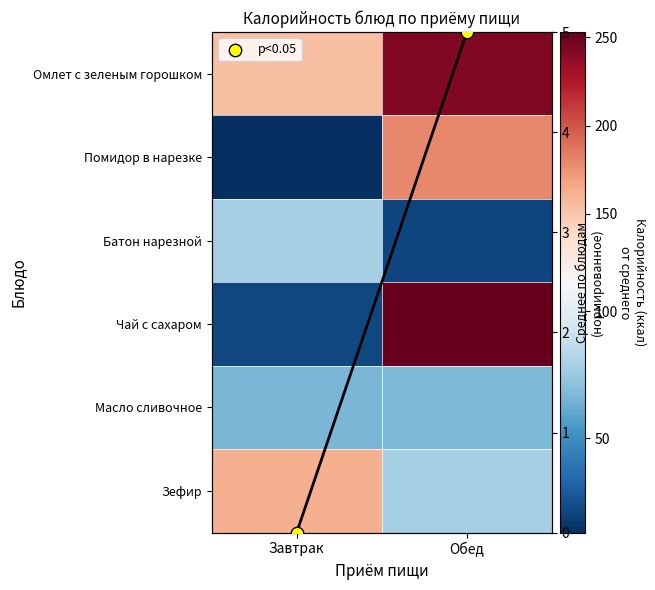

At how many categories does at least one series exceed 119?

2